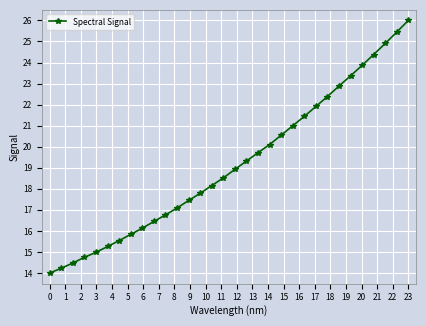

What is the difference between the second highest and minimum values?

11.4